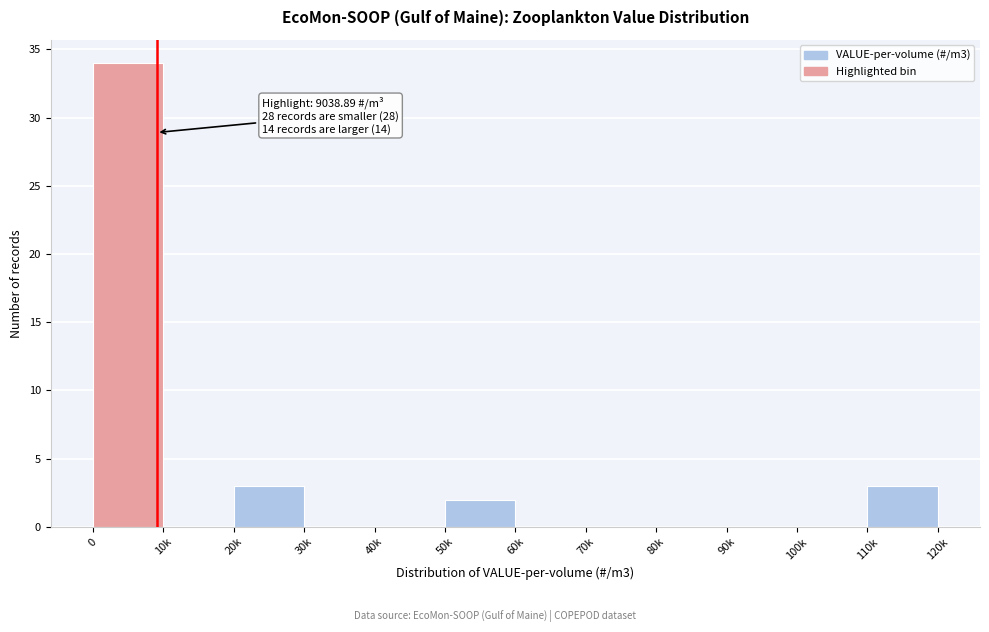

Reading left to right, list all the values displayed in this chart.

0=34	10k=0	20k=3	30k=0	40k=0	50k=2	60k=0	70k=0	80k=0	90k=0	100k=0	110k=3